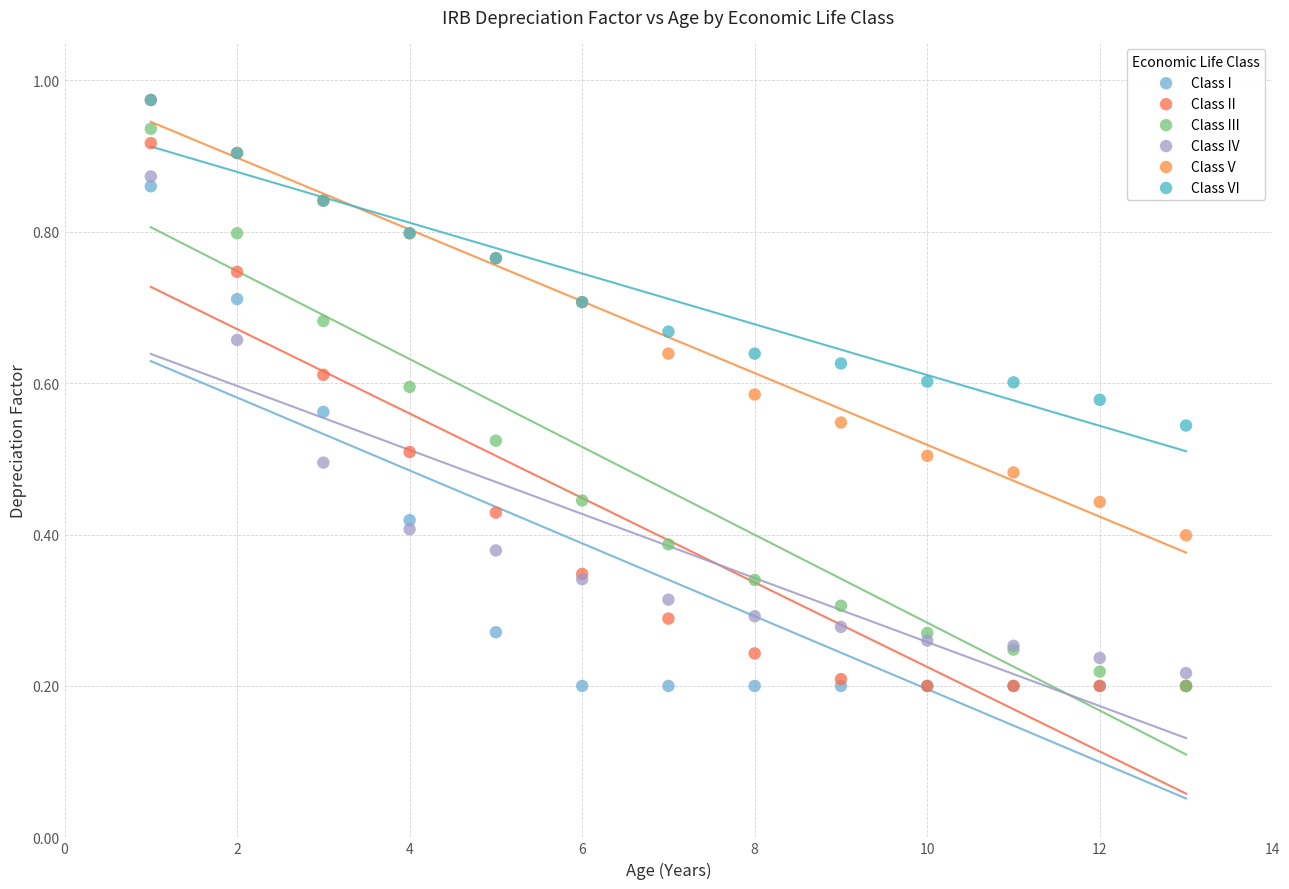

What are all the series names shown in the legend?

Class I, Class II, Class III, Class IV, Class V, Class VI